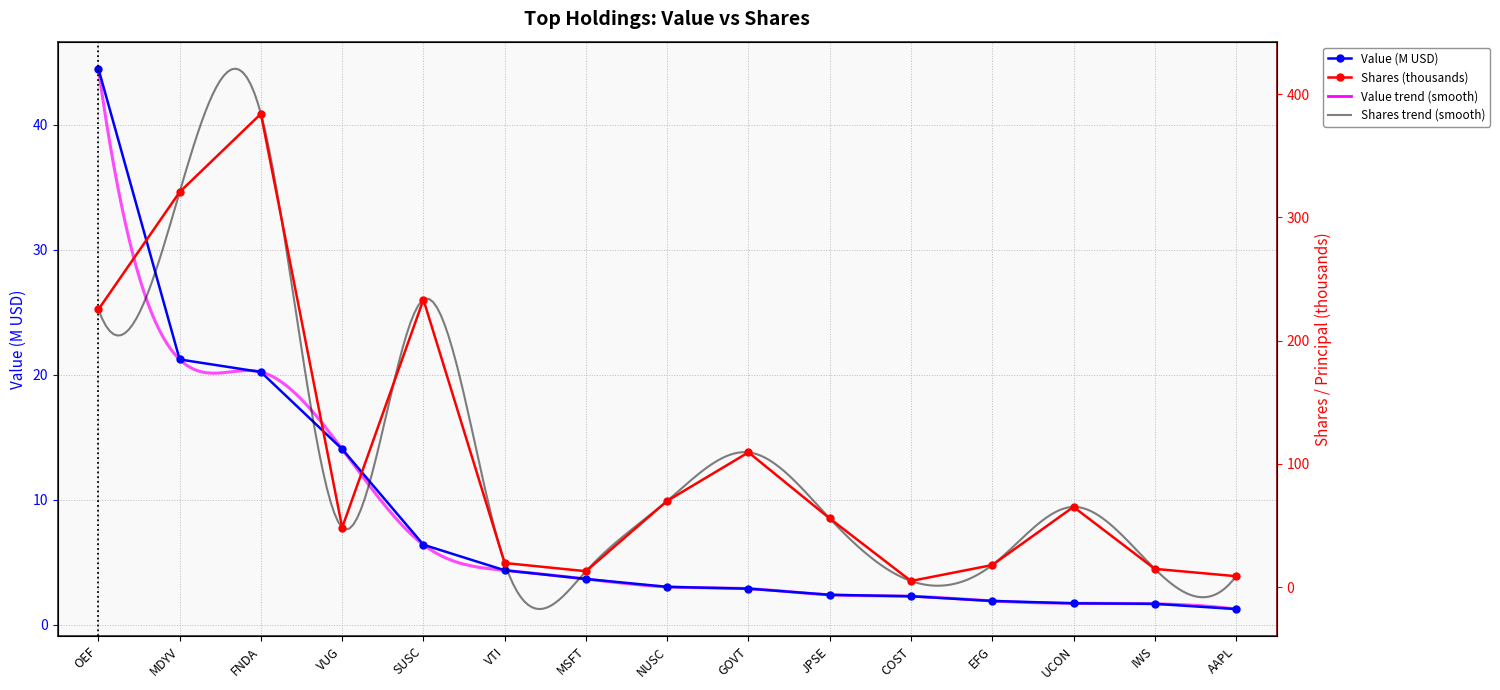

List the labels in order of Shares / Principal value, largest first.

FNDA, MDYV, SUSC, OEF, GOVT, NUSC, UCON, JPSE, VUG, VTI, EFG, IWS, MSFT, AAPL, COST